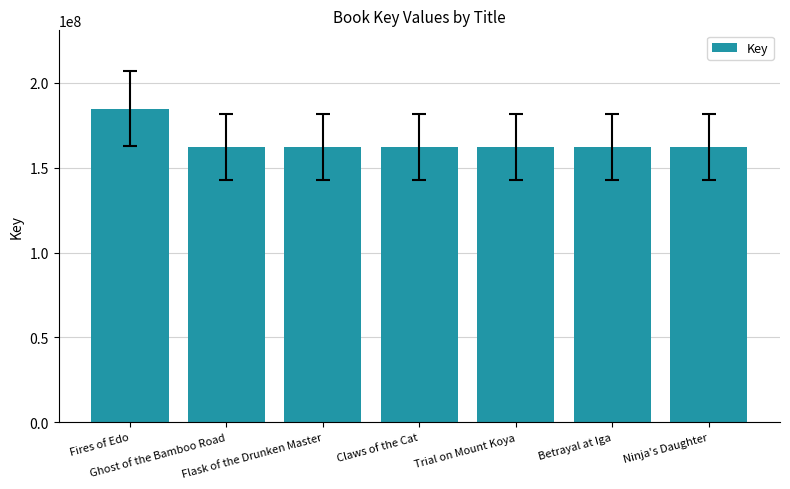

Is it true that the value at Claws of the Cat is 162282036?

True